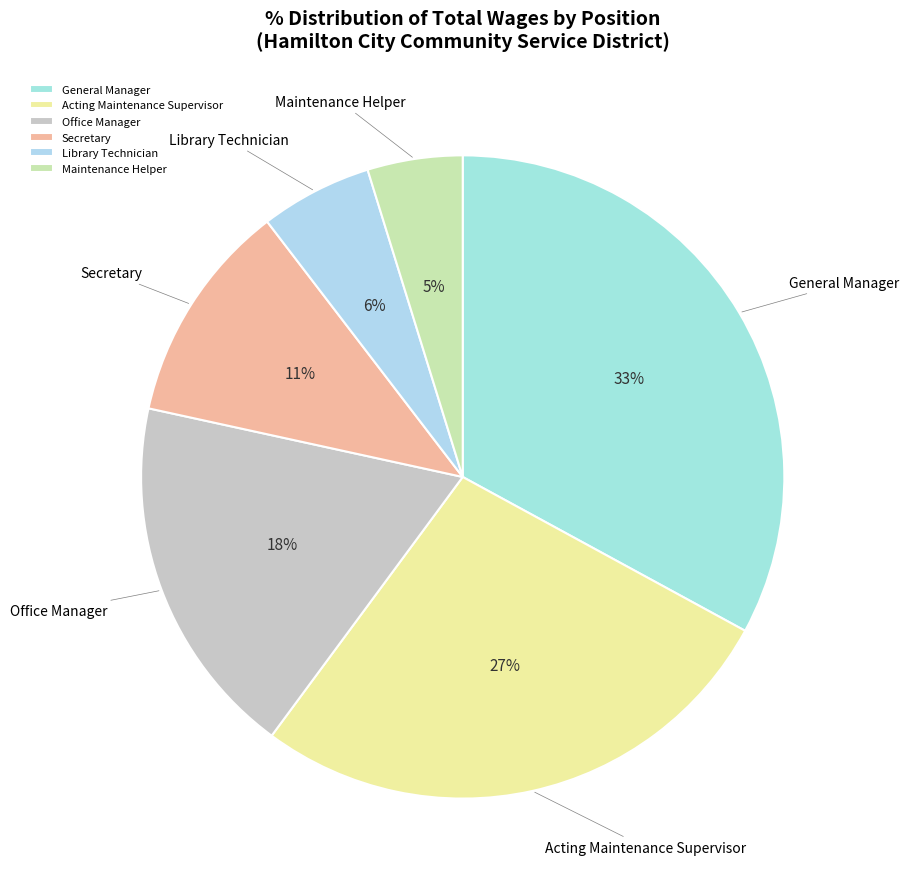

Rank the categories by value from lowest to highest.

Maintenance Helper, Library Technician, Secretary, Office Manager, Acting Maintenance Supervisor, General Manager